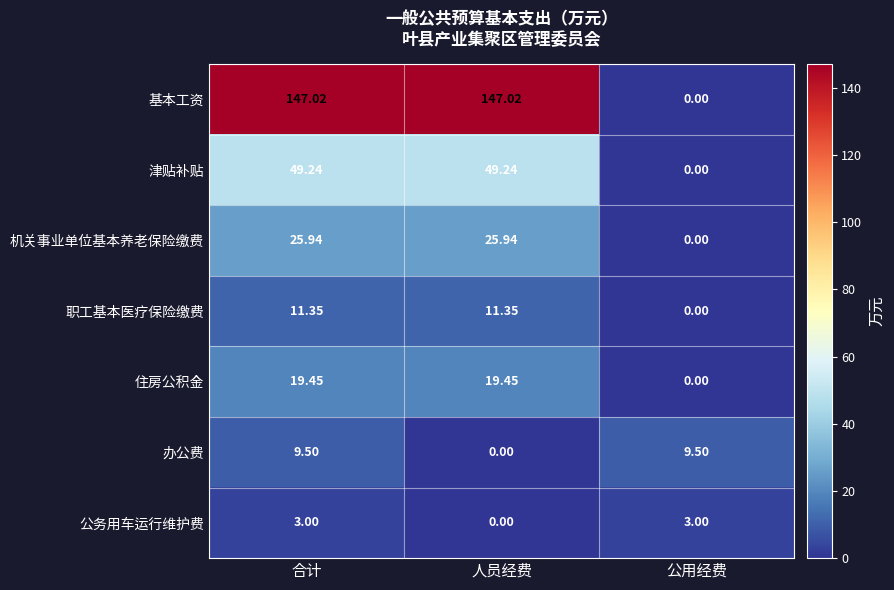

List the series in order of their peak value, highest first.

基本工资, 津贴补贴, 机关事业单位基本养老保险缴费, 住房公积金, 职工基本医疗保险缴费, 办公费, 公务用车运行维护费